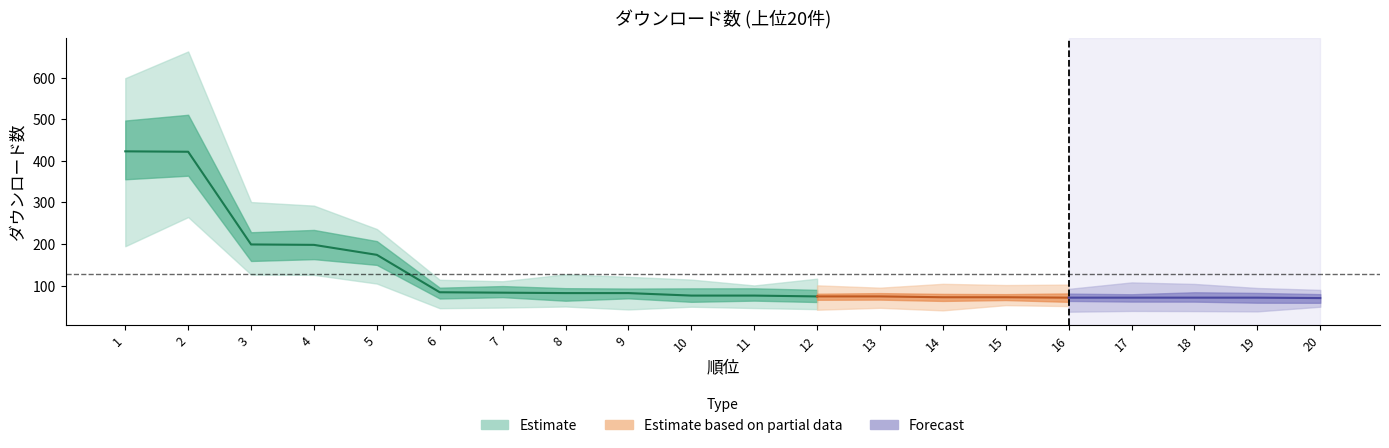

What is the greatest value displayed?

423